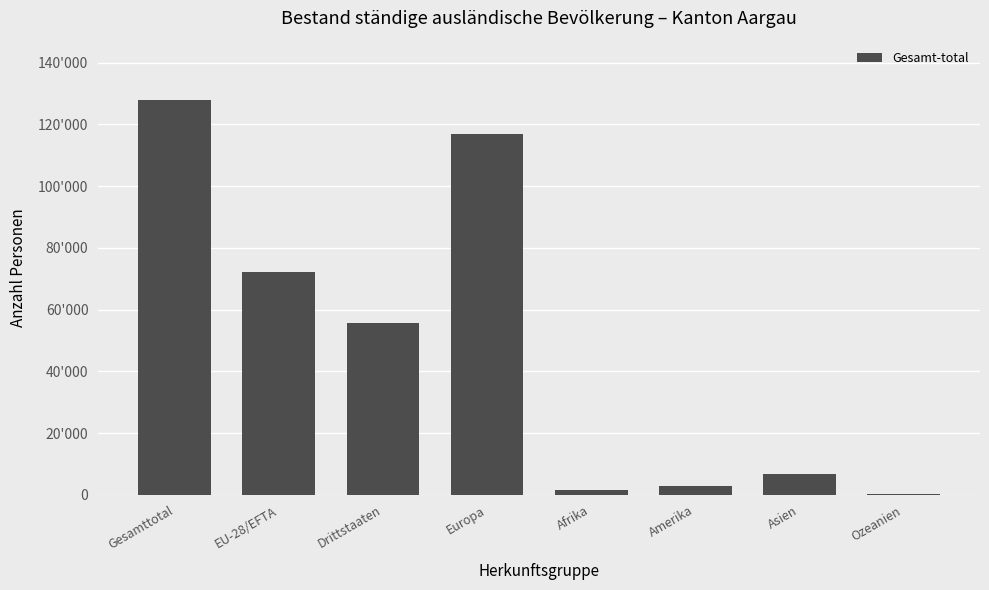

Are the bars horizontal?

No